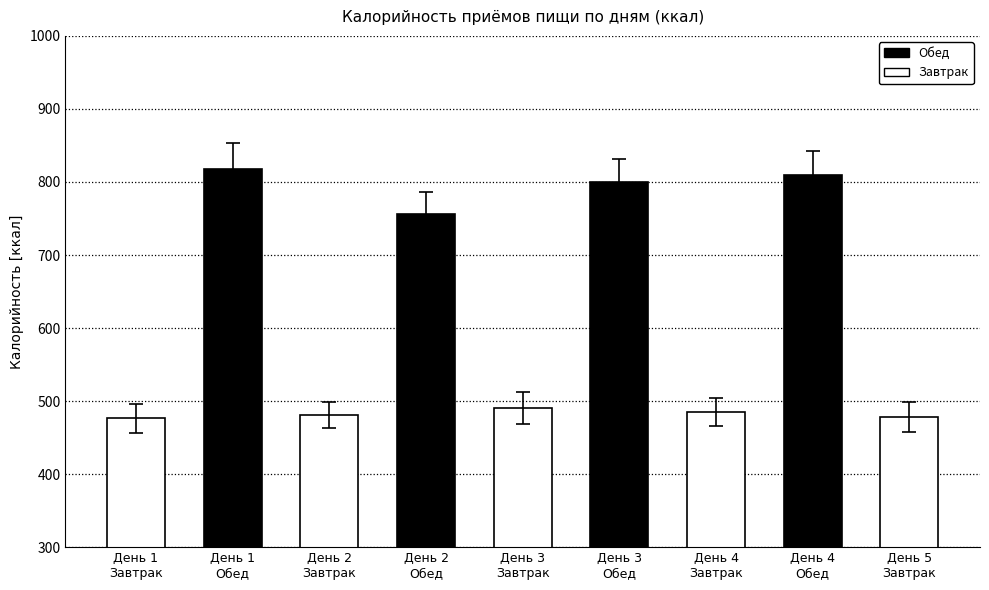

Does the chart contain stacked bars?

No